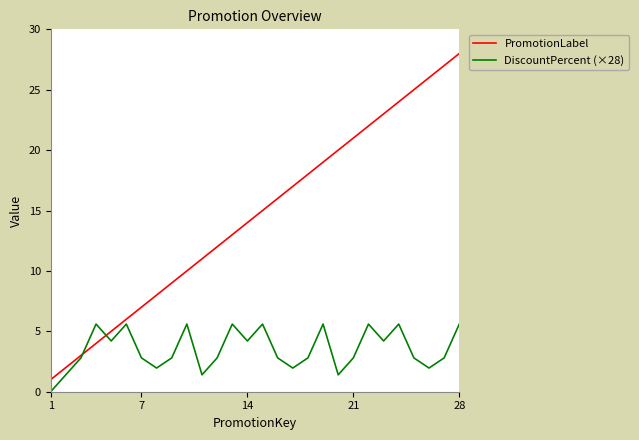

What are all the series names shown in the legend?

PromotionLabel, DiscountPercent (×28)